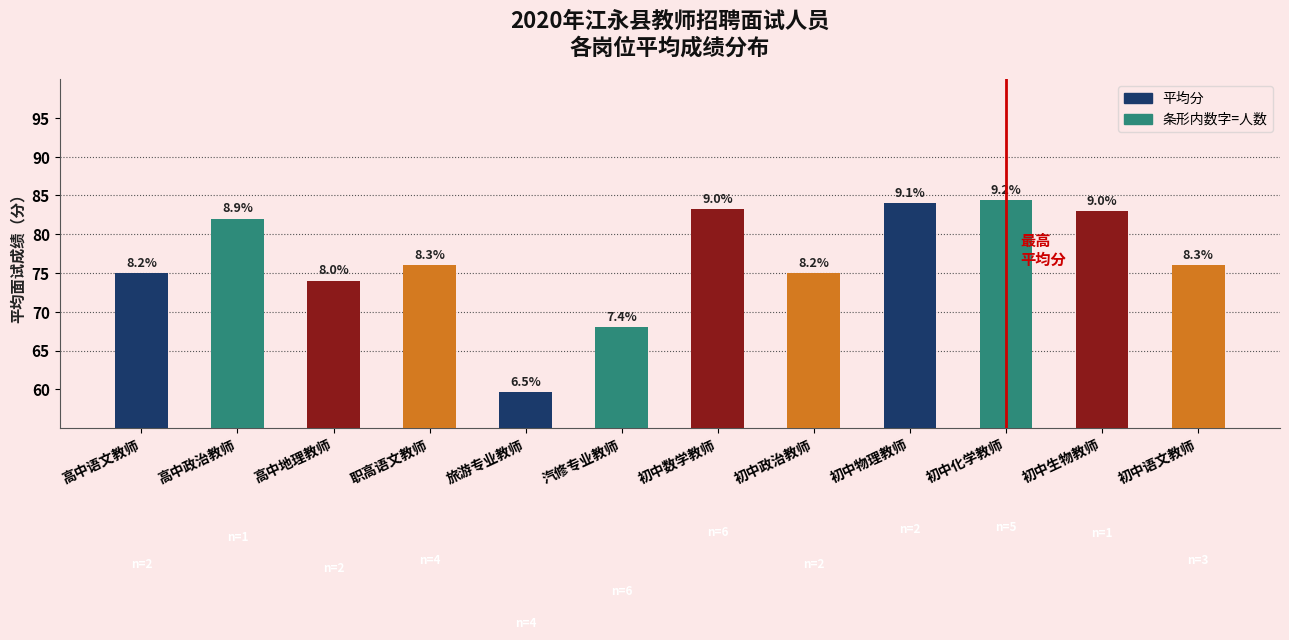

What is the change in value from 高中语文教师 to 高中地理教师?

-1.0